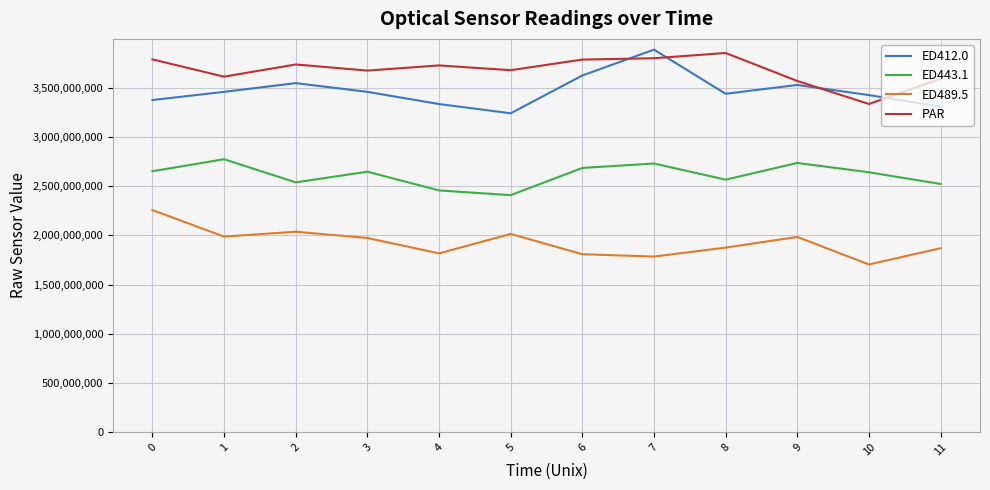

True or false: ED443.1 and PAR cross at least once.

False